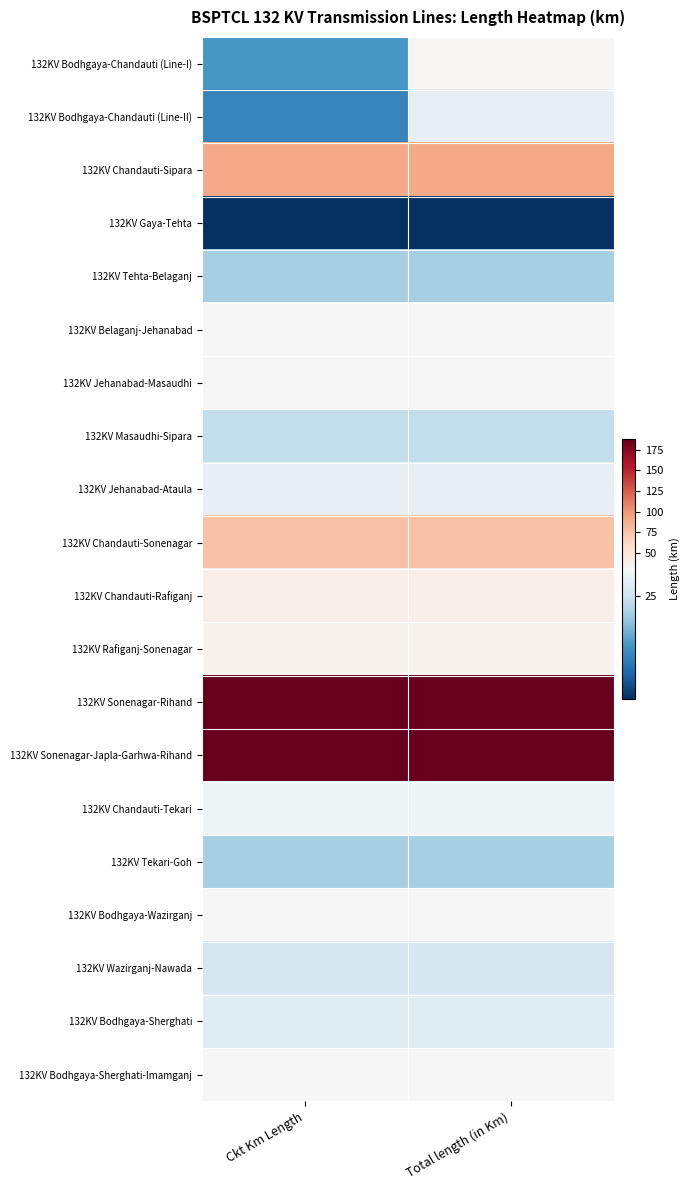

Count the number of categories in the chart.

2